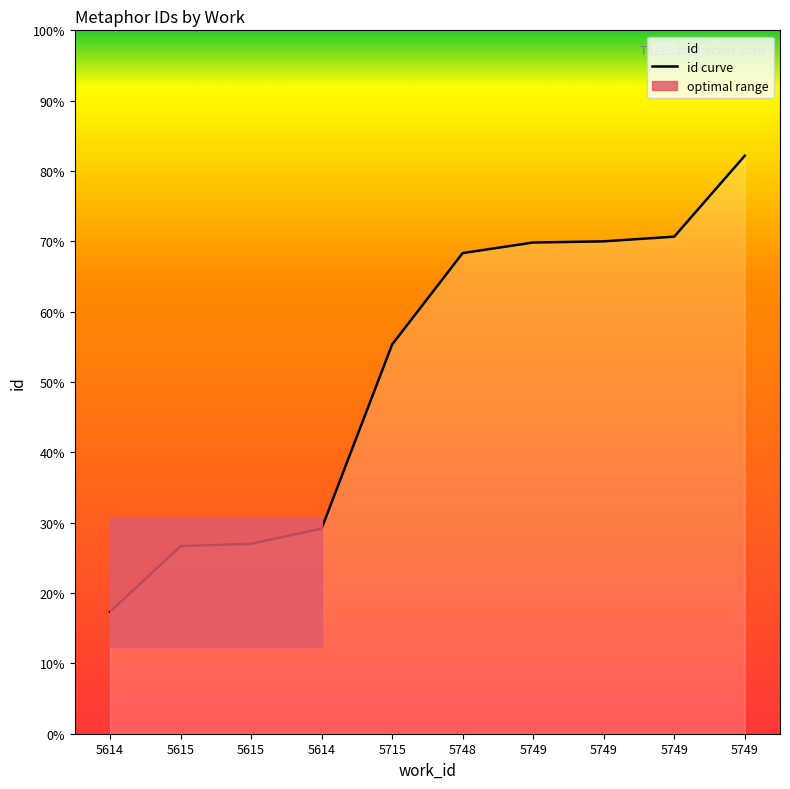

Is it true that the value at 5614 is 8915?

False